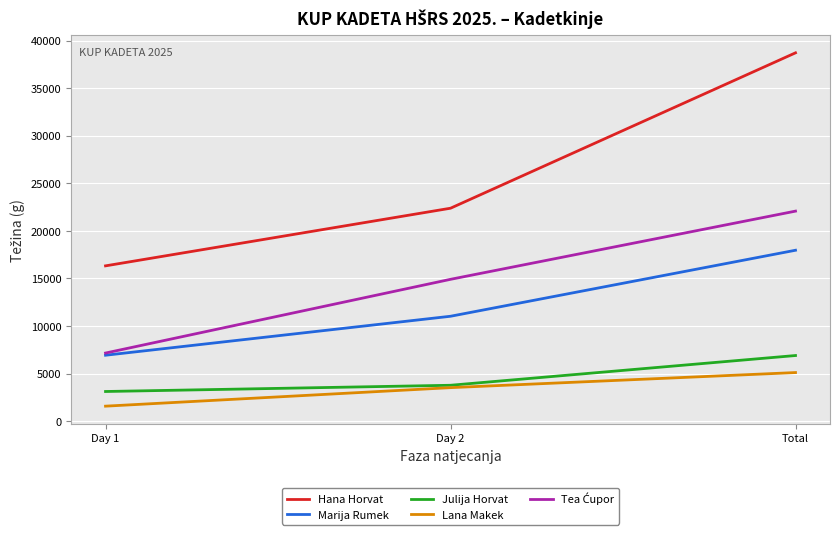

The Julija Horvat series shows 6905 at Total. True or false?

True